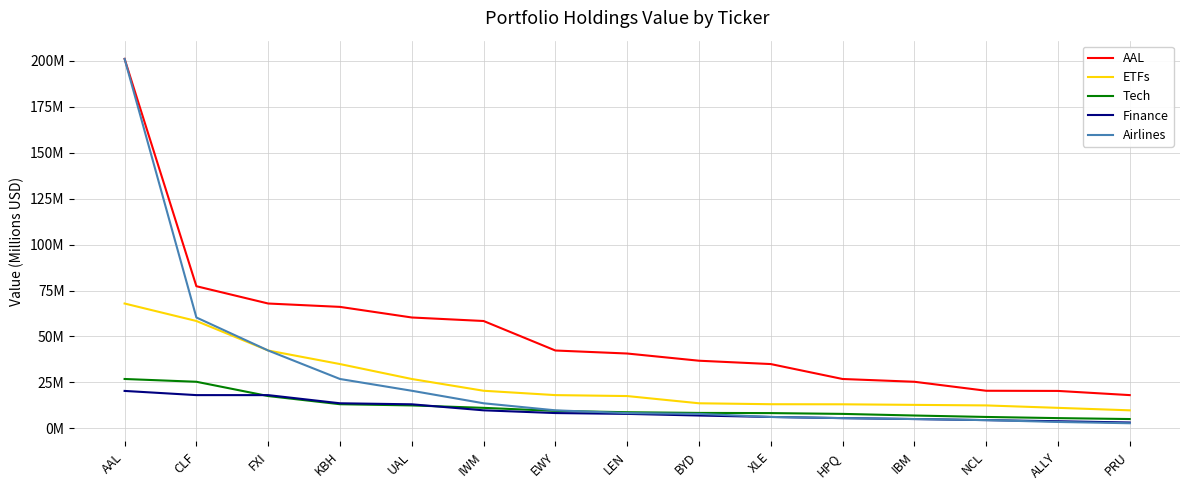

At which category is the sum across all series the highest?

AAL